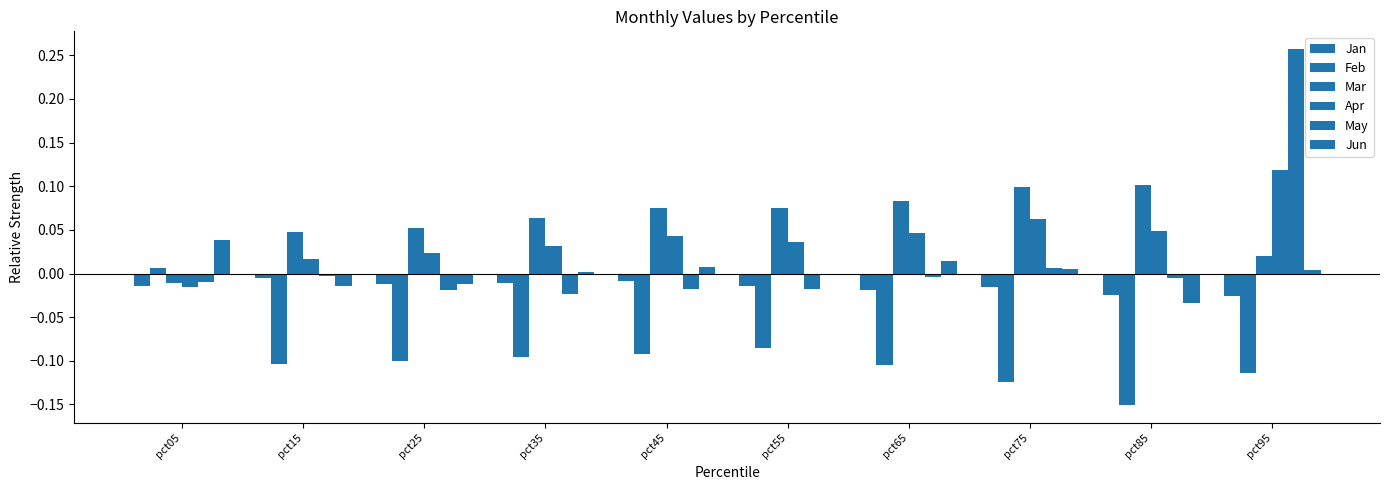

How many bars are there in total?

60